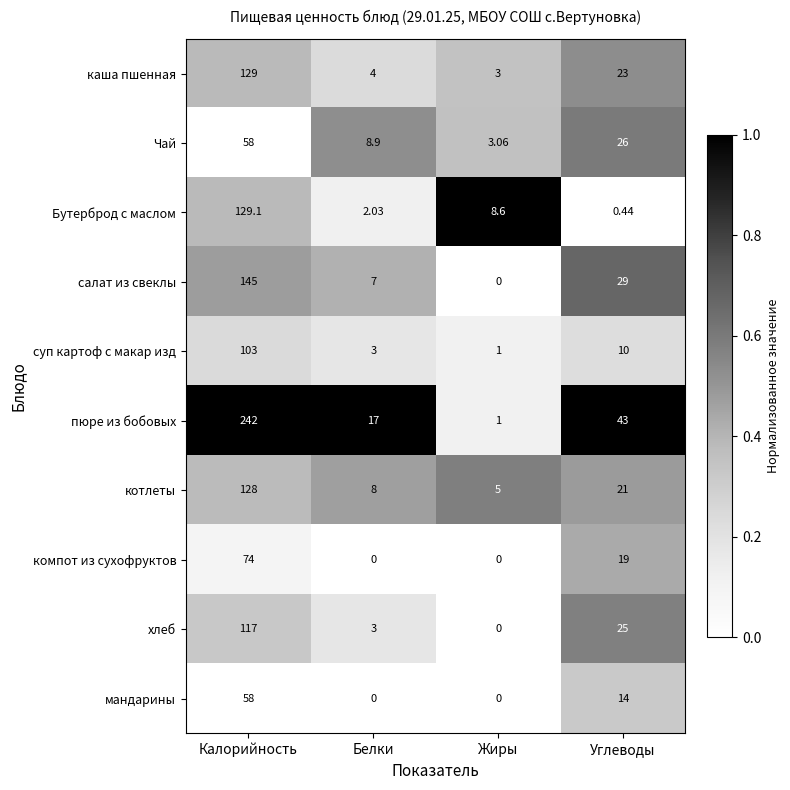

Which category has the highest value in the мандарины series?

Калорийность